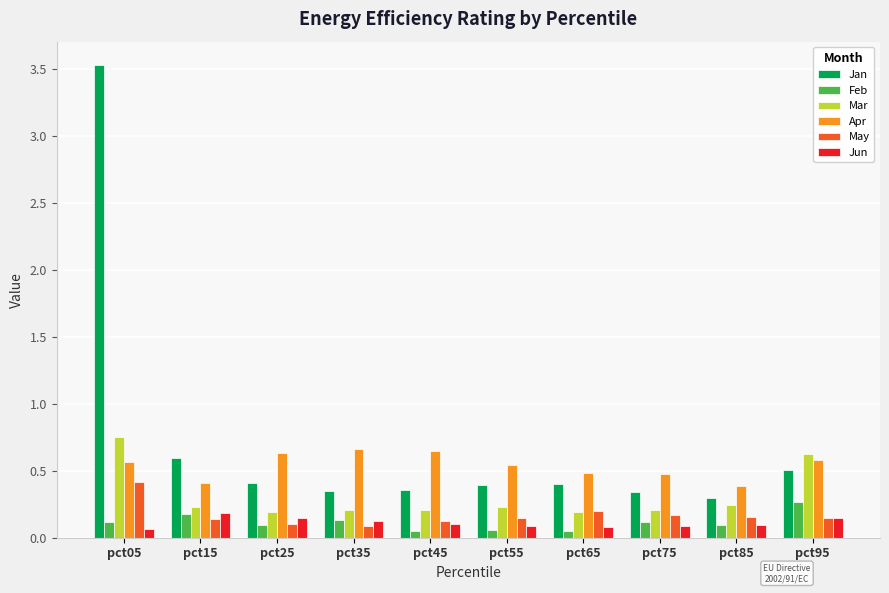

Which series has the largest range (max minus min)?

Jan